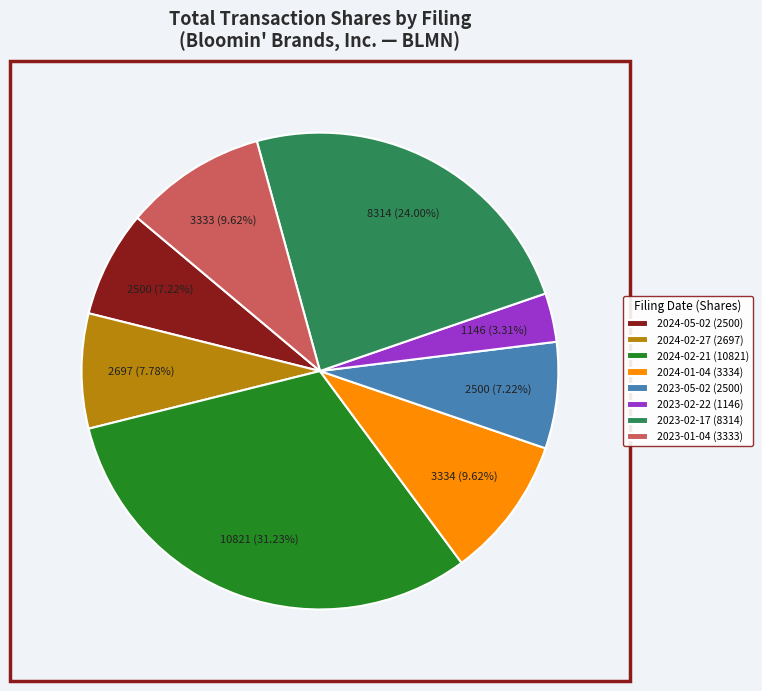

Count the number of slices in the pie.

8